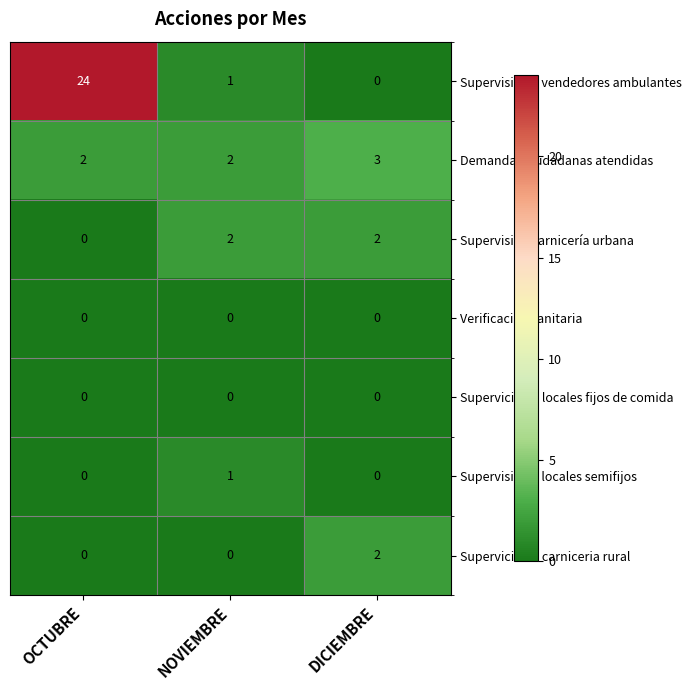

What is the spread (max minus min) of values at OCTUBRE?

24